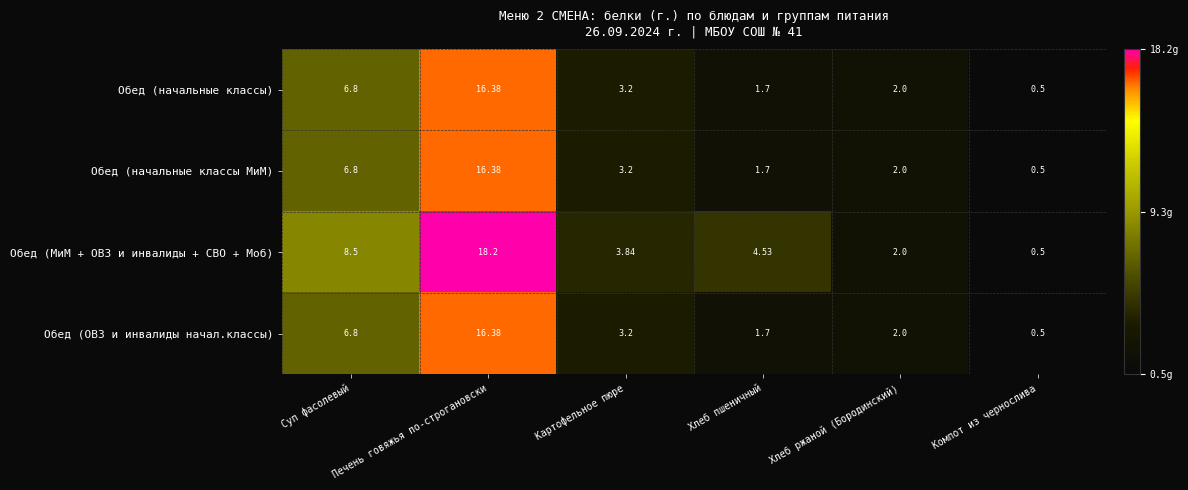

List the labels in order of Обед (МиМ + ОВЗ и инвалиды + СВО + Моб) value, smallest first.

Компот из чернослива, Хлеб ржаной (Бородинский), Картофельное пюре, Хлеб пшеничный, Суп фасолевый, Печень говяжья по-строгановски